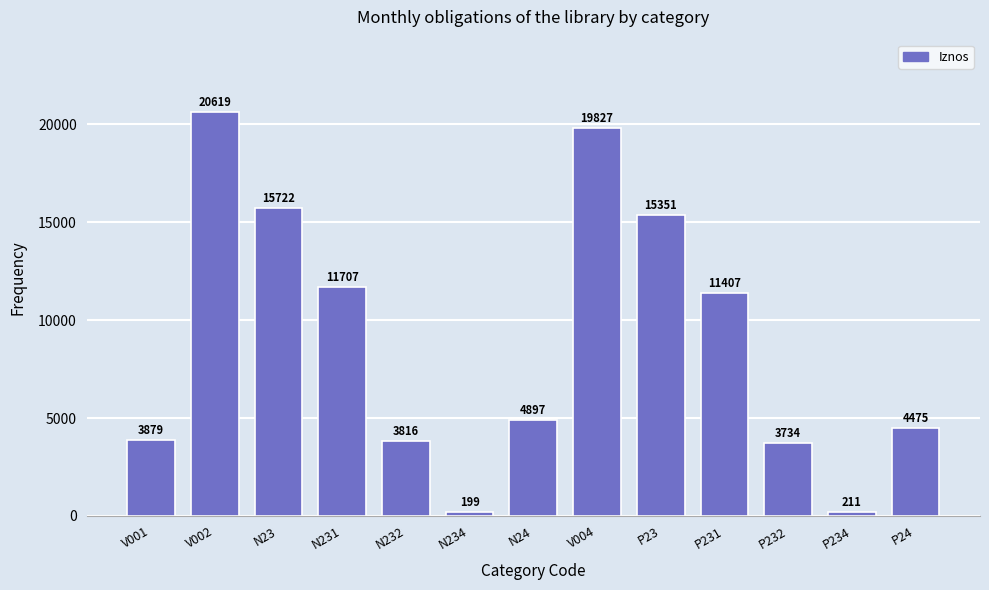

Which has a higher value, V004 or N234?

V004